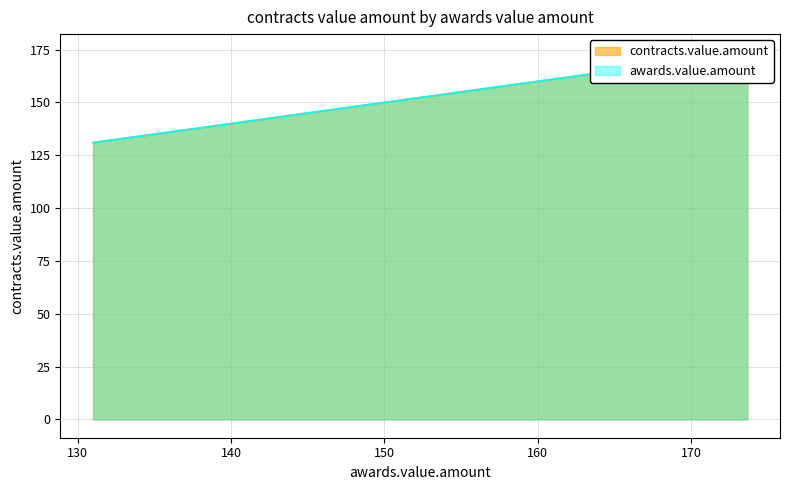

What is the value of the awards.value.amount point at the 5th from the left?

164.9